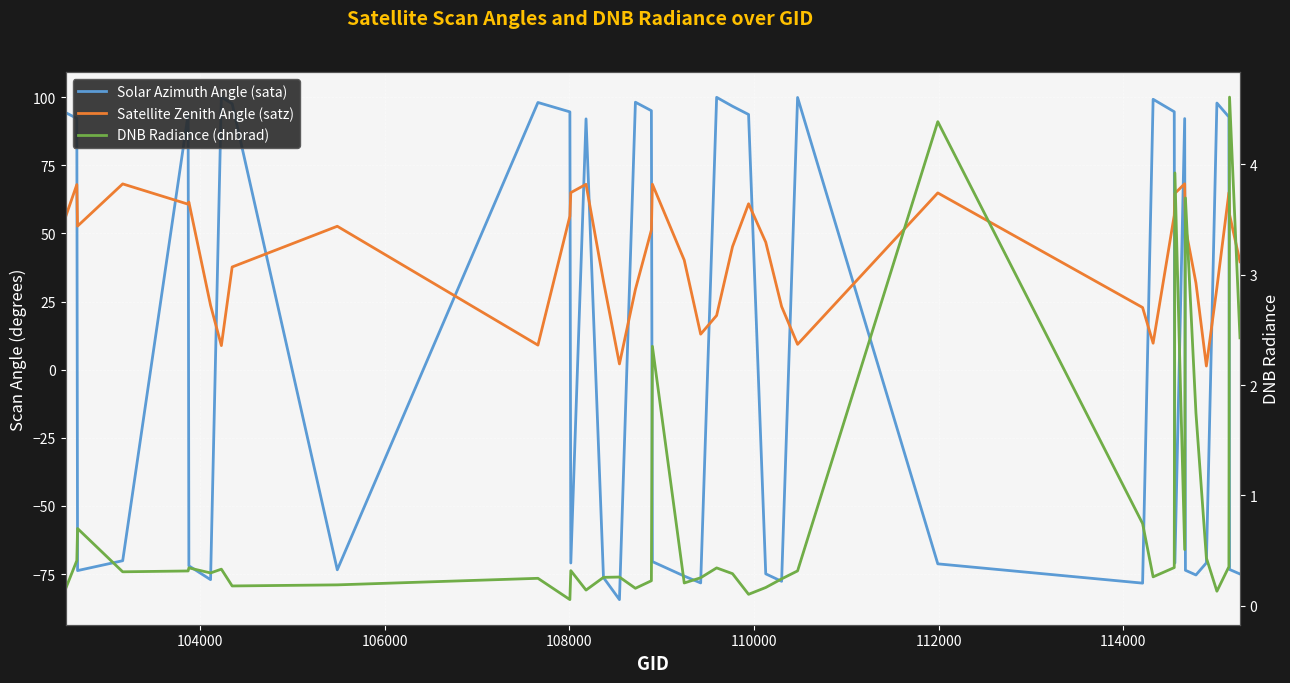

Reading left to right, list all the values displayed in this chart.

Solar Azimuth Angle (sata): 94.3	92.3	-73.7	-70.1	93.8	-72.0	-77.1	100.1	97.6	-73.5	98.1	94.6	-71.0	92.1	-76.3	-84.4	98.2	95.1	-70.4	-75.8	-78.3	100.0	96.7	93.7	-74.9	-77.7	99.9	-71.3	-78.3	99.3	94.7	-71.0	92.2	-73.6	-75.4	-70.9	97.9	92.8	-73.3	-75.0
Satellite Zenith Angle (satz): 56.3	68.0	52.7	68.2	60.7	61.5	23.6	8.8	37.7	52.6	9.0	56.4	65.0	68.1	32.5	2.1	29.5	51.3	68.1	40.2	13.0	19.9	45.2	60.9	46.8	23.2	9.3	64.9	22.8	9.7	56.7	64.7	68.2	52.2	31.8	1.3	30.1	65.0	57.0	39.6
DNB Radiance (dnbrad): 0.2	0.4	0.7	0.3	0.3	0.3	0.3	0.3	0.2	0.2	0.2	0.1	0.3	0.1	0.3	0.3	0.2	0.2	2.4	0.2	0.3	0.3	0.3	0.1	0.2	0.2	0.3	4.4	0.7	0.3	0.3	3.9	0.5	3.7	1.7	0.4	0.1	0.4	4.6	2.4